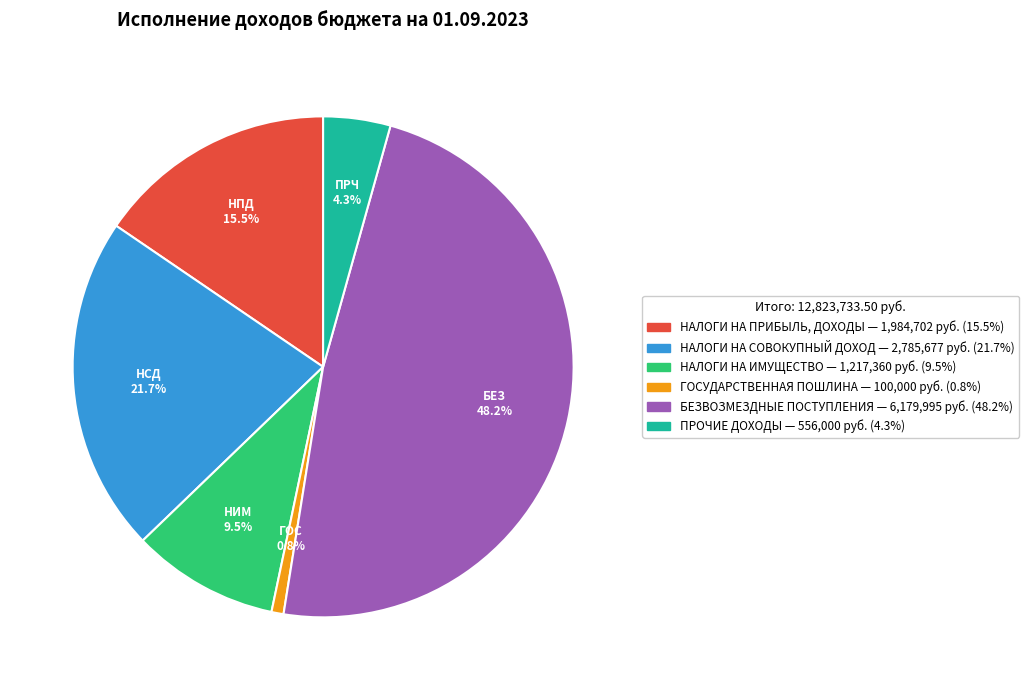

What is the total percentage of НАЛОГИ НА ПРИБЫЛЬ, ДОХОДЫ and НАЛОГИ НА ИМУЩЕСТВО?

25.0%